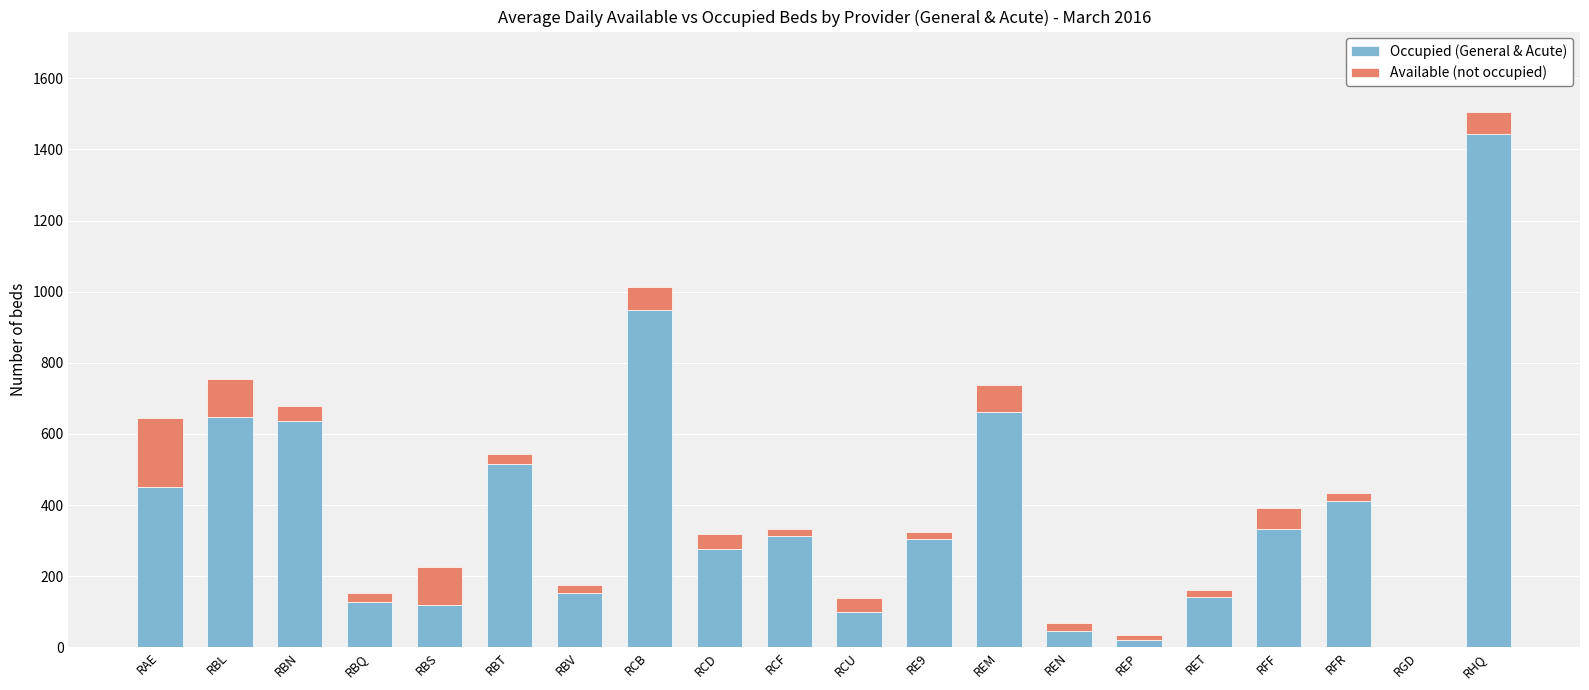

How many categories are shown in the chart?

20